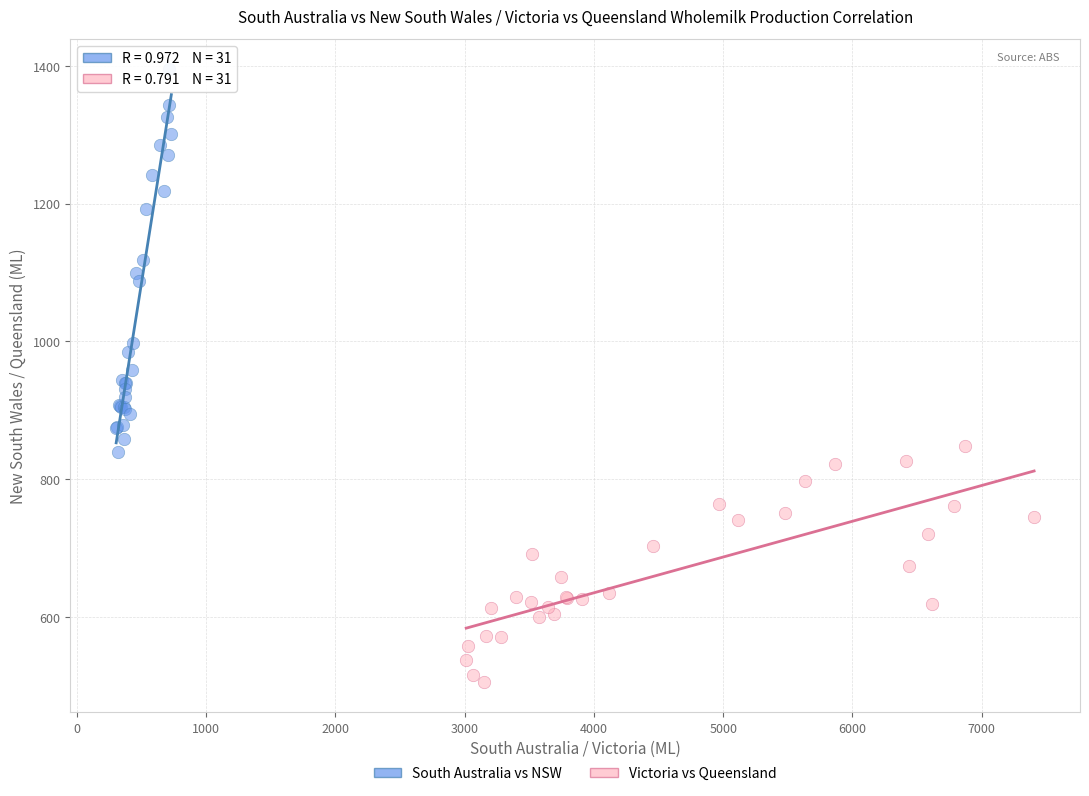

Which series has the widest spread of Y values?

South Australia vs NSW